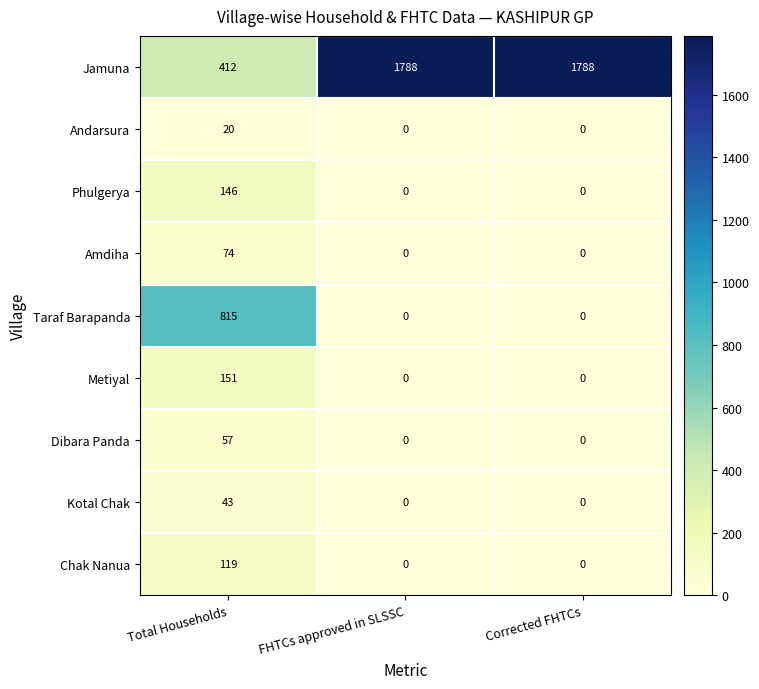

Count the Metiyal values in the range 0 to 151.

3